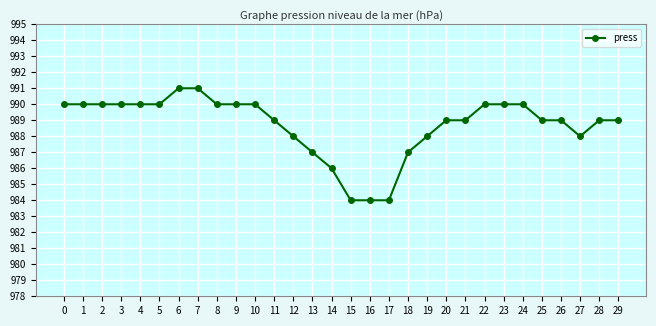

Between 22 and 15, which is larger?

22